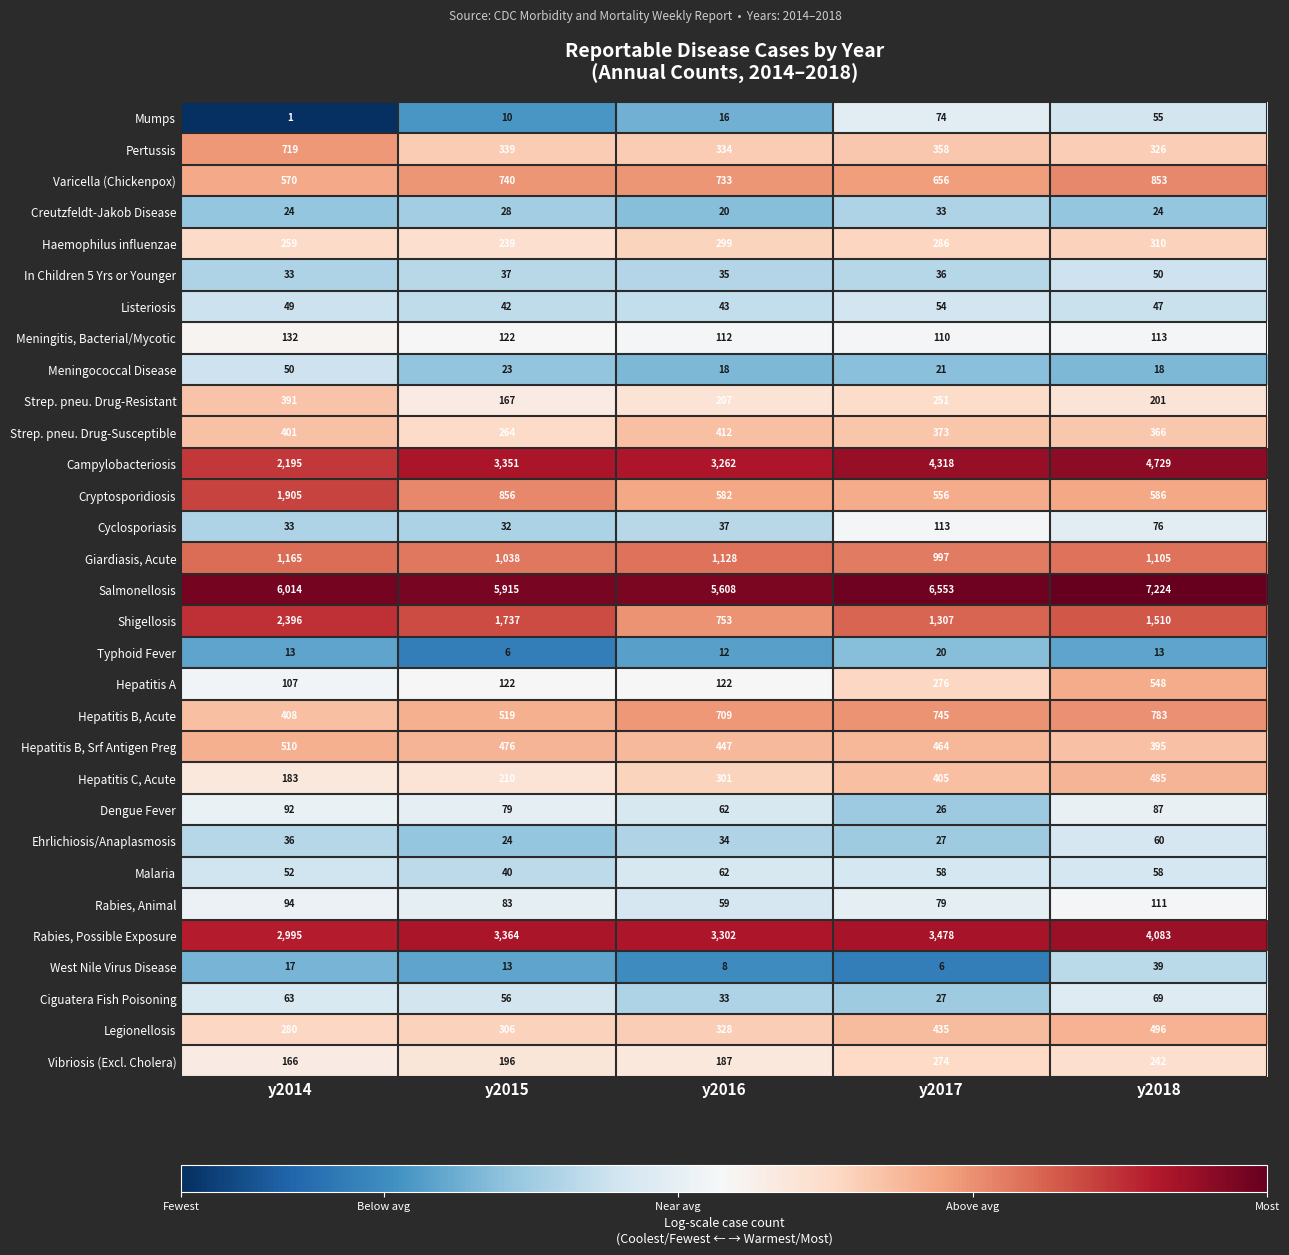

What is the average value of the Creutzfeldt-Jakob Disease series?

26